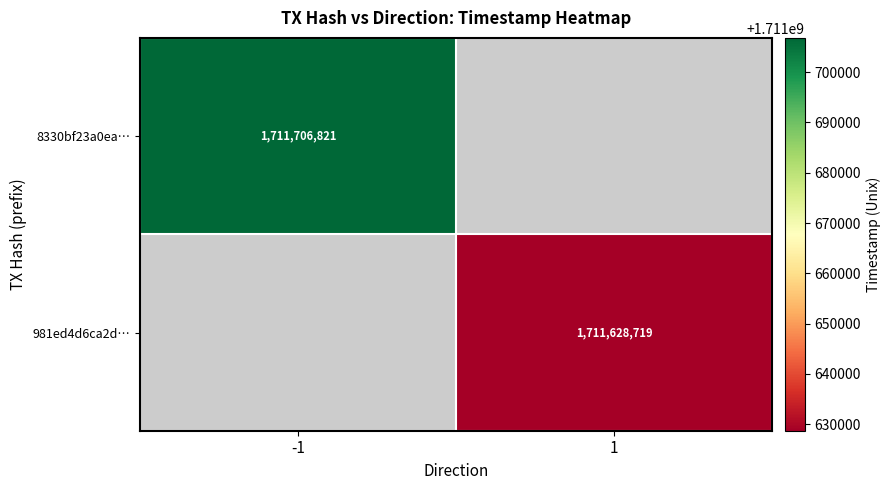

Is it true that 981ed4d6ca2d… equals 2363819385.7 at 1?

False